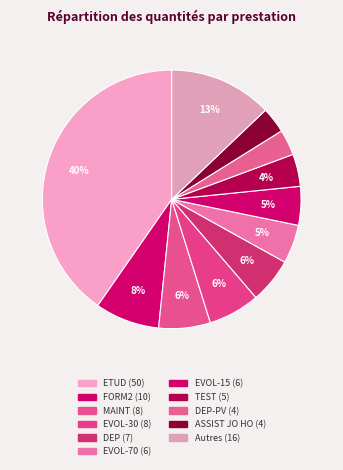

How many slices are in this pie chart?

11